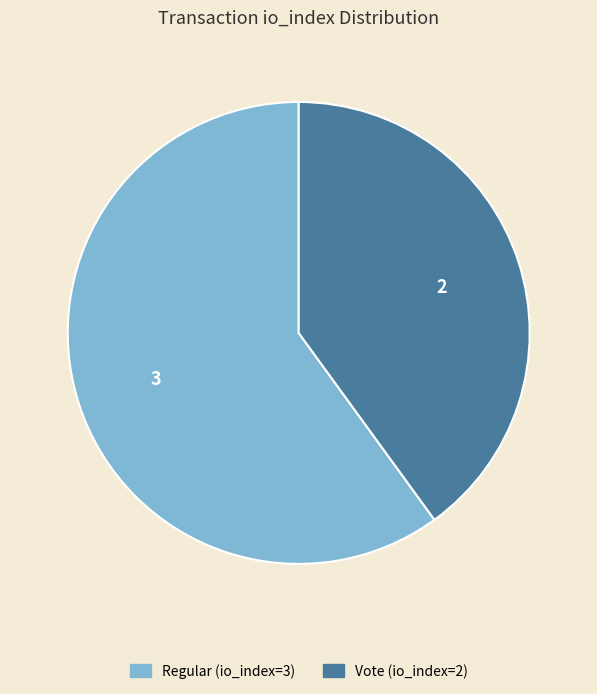

Do Regular (io_index=3) and Vote (io_index=2) together represent more than half of the pie?

Yes